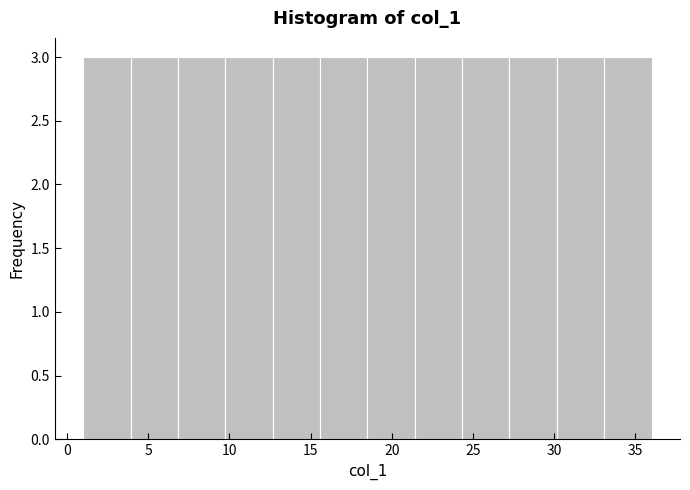

How tall is the bar that spans 4.0 to 7.0 on the x-axis? Neither the bar edges nor the heights are printed on the chart, so give them approximately, as read against the axes.

3